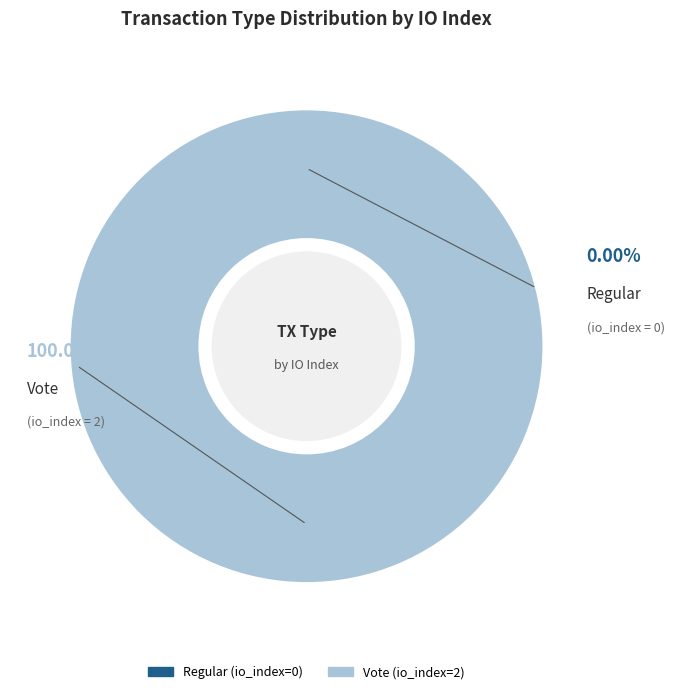

Is there a majority slice in this chart?

Yes